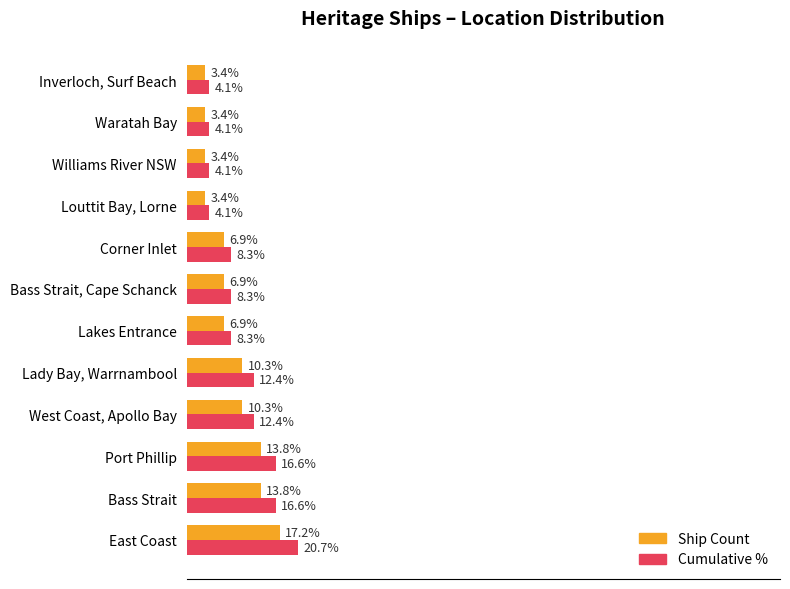

List the series in order of their overall mean, highest first.

Cumulative %, Ship Count